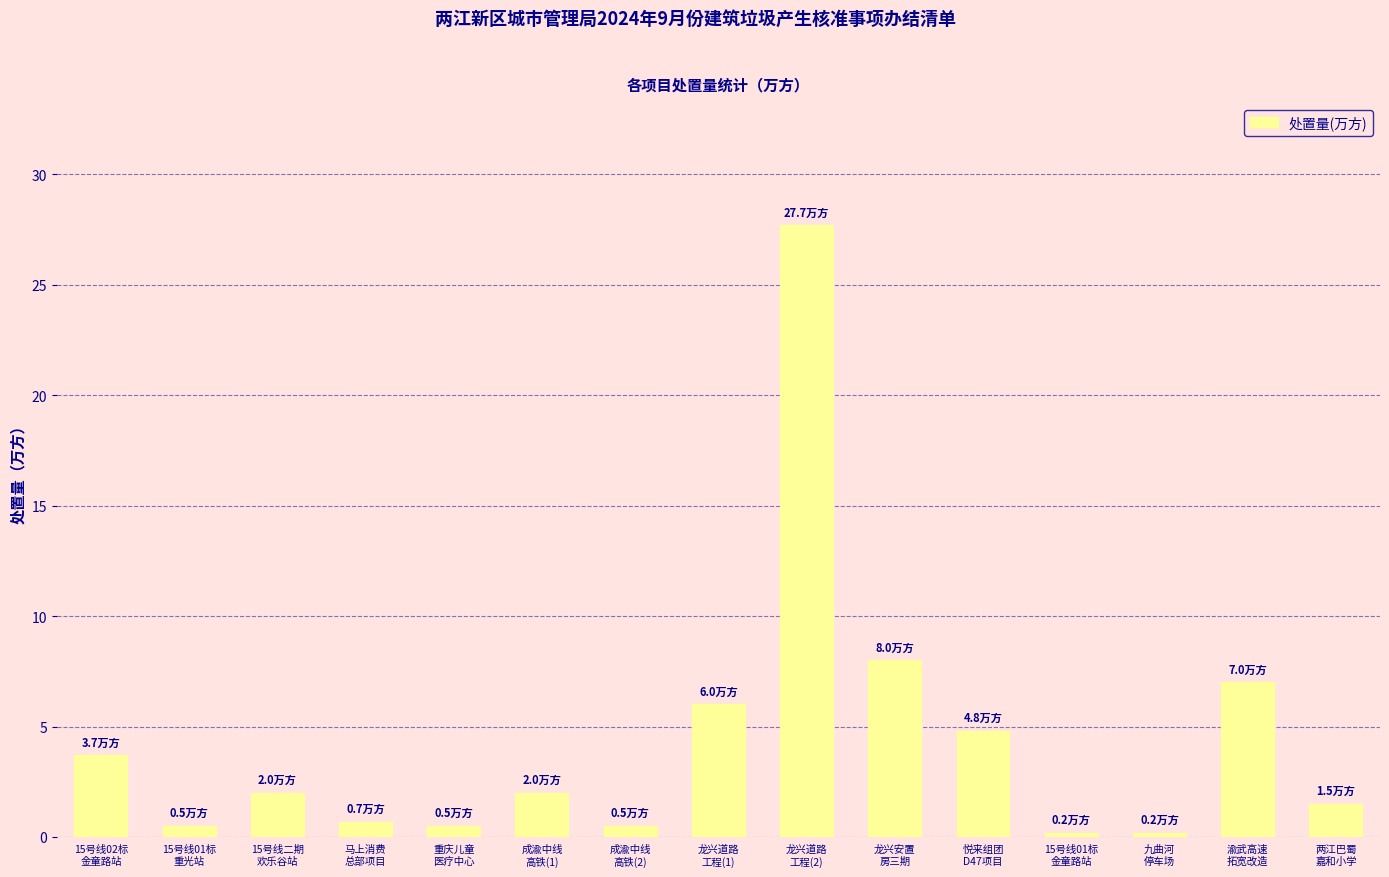

What is the difference between the maximum and minimum values?

27.5